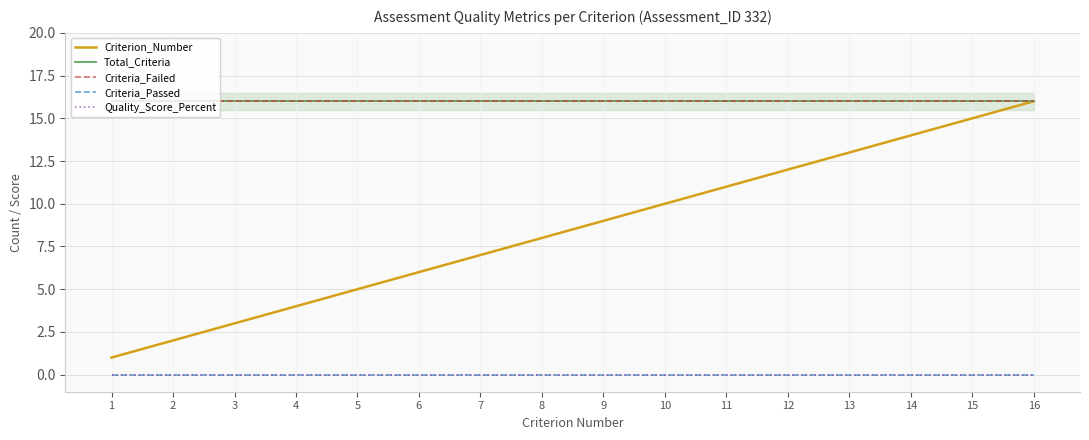

Is it true that Criteria_Failed equals 3 at 2?

False